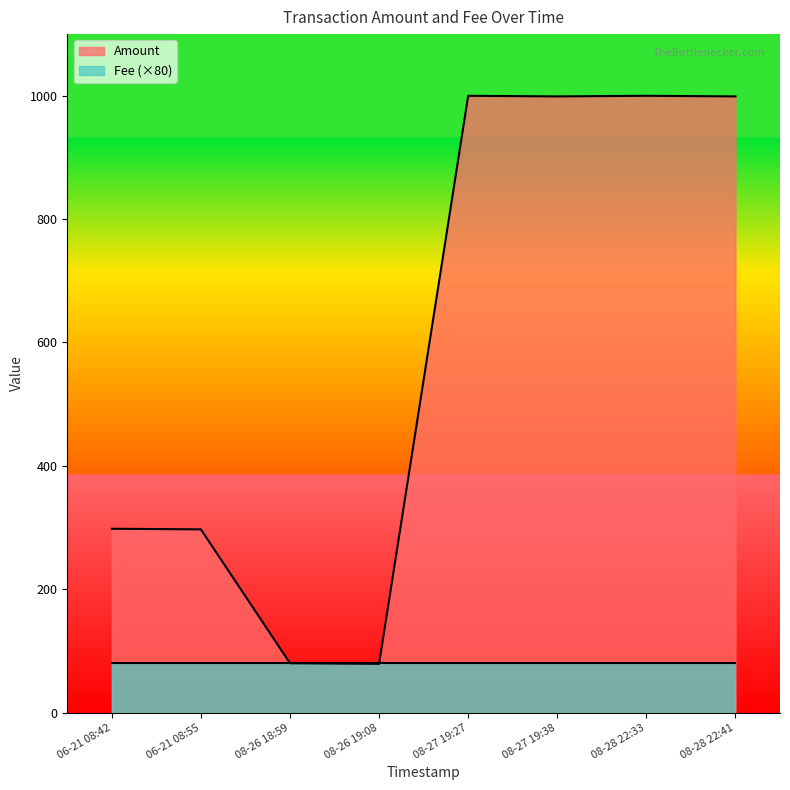

True or false: Amount and Fee intersect in this chart.

False